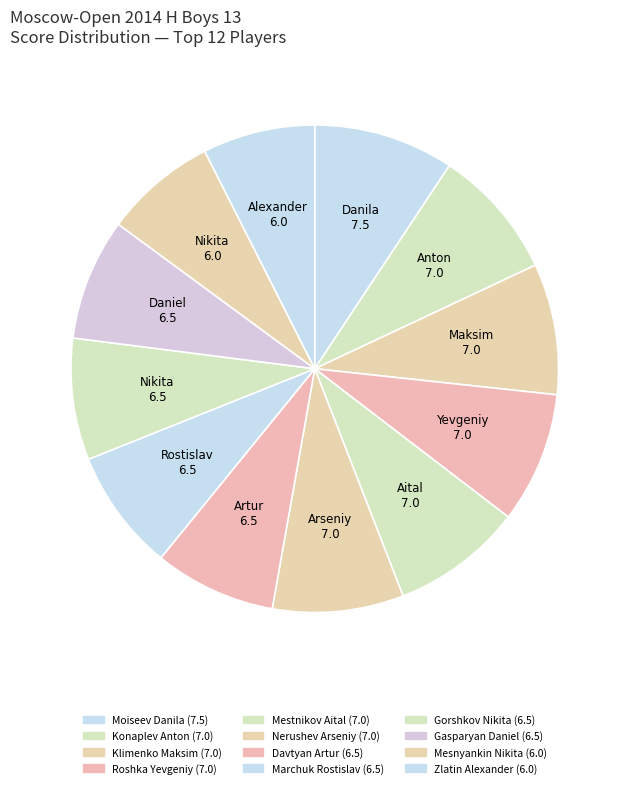

What percentage is NOT represented by Gorshkov Nikita?

91.9%